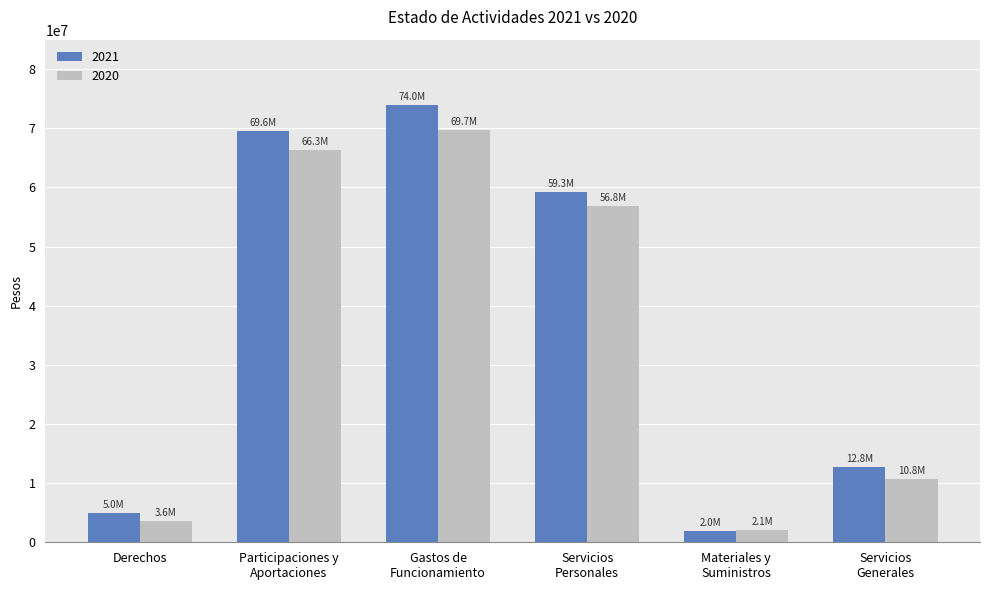

Which series has the largest range (max minus min)?

2021